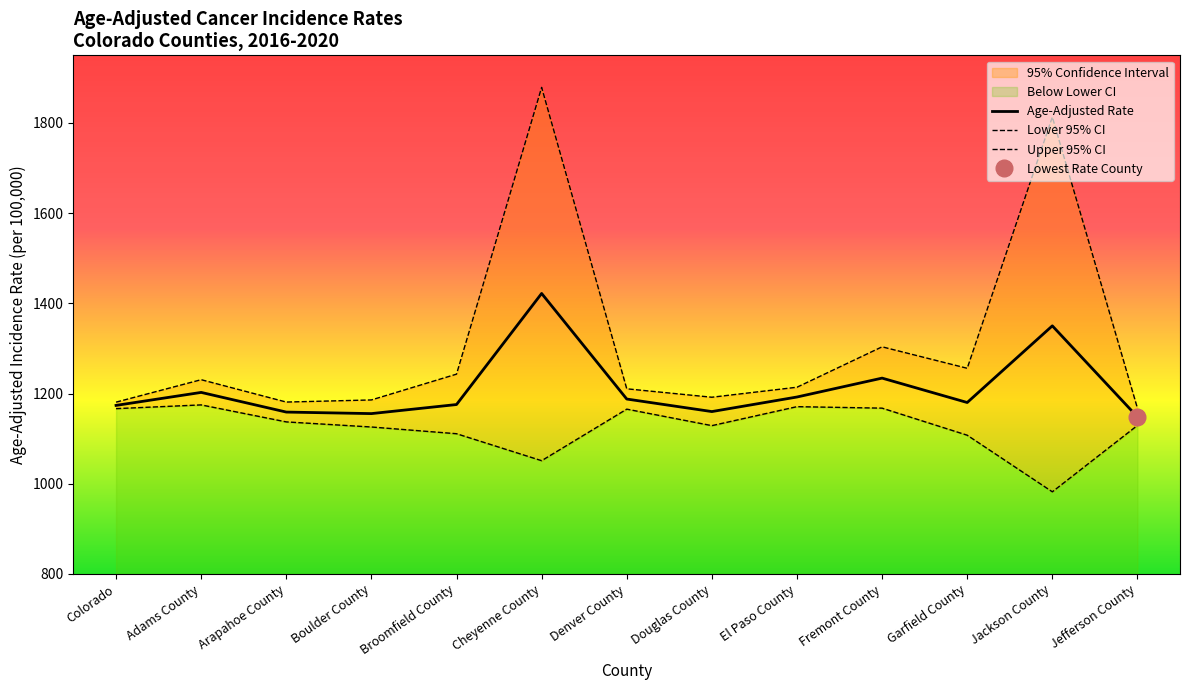

What is the difference between the maximum and second lowest values in the Age-Adjusted Rate series?

266.4